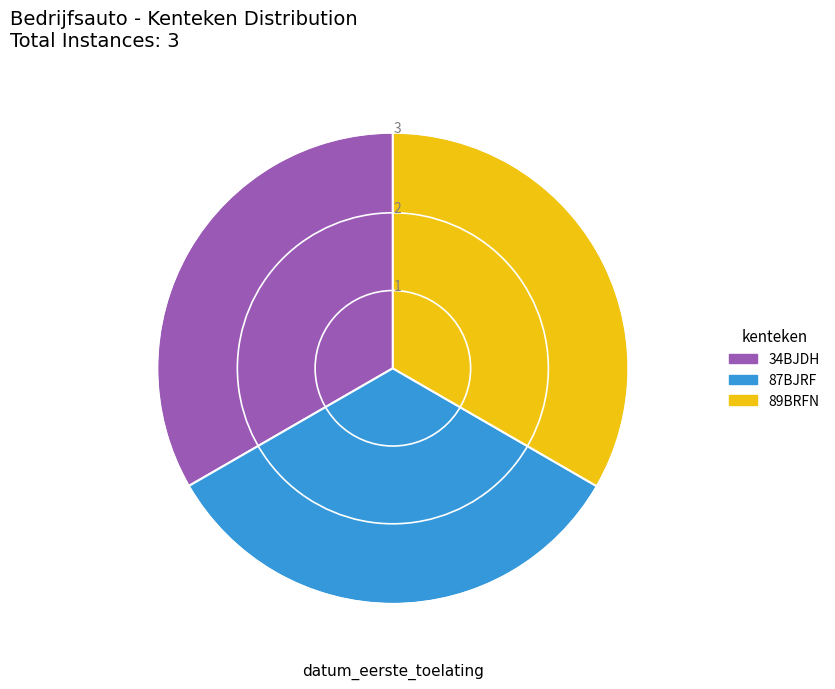

How many segments does this pie chart have?

3